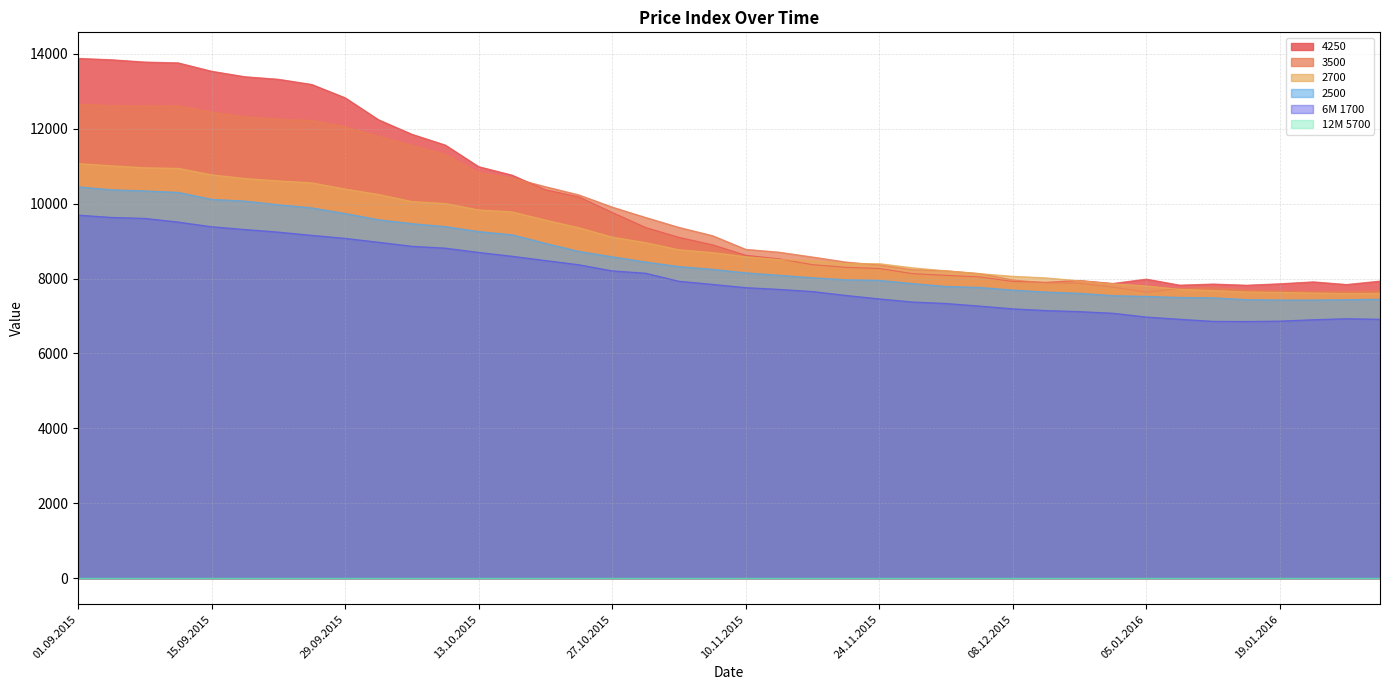

Which series has the largest range (max minus min)?

4250